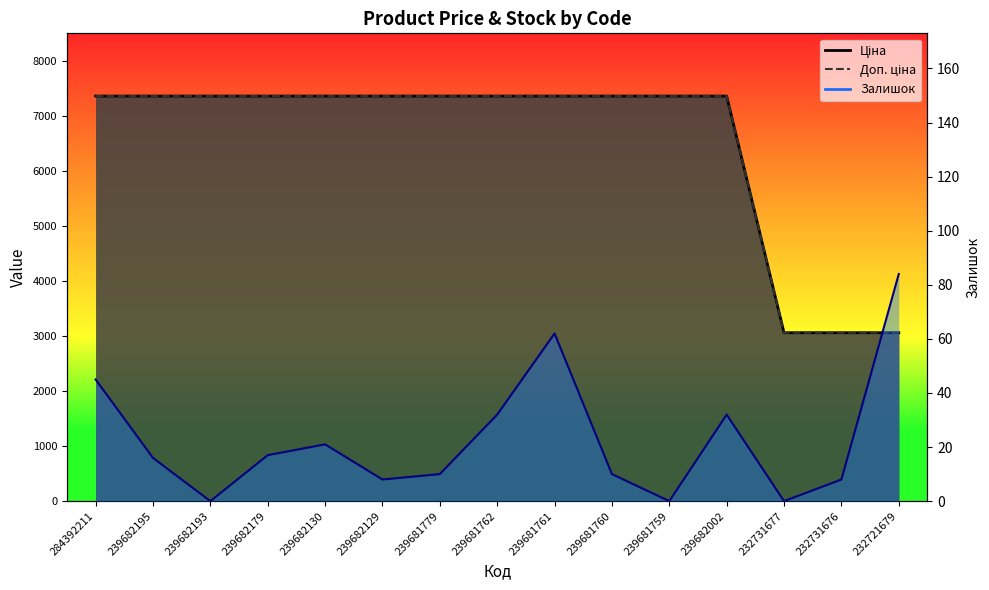

Count the number of data series in this chart.

3